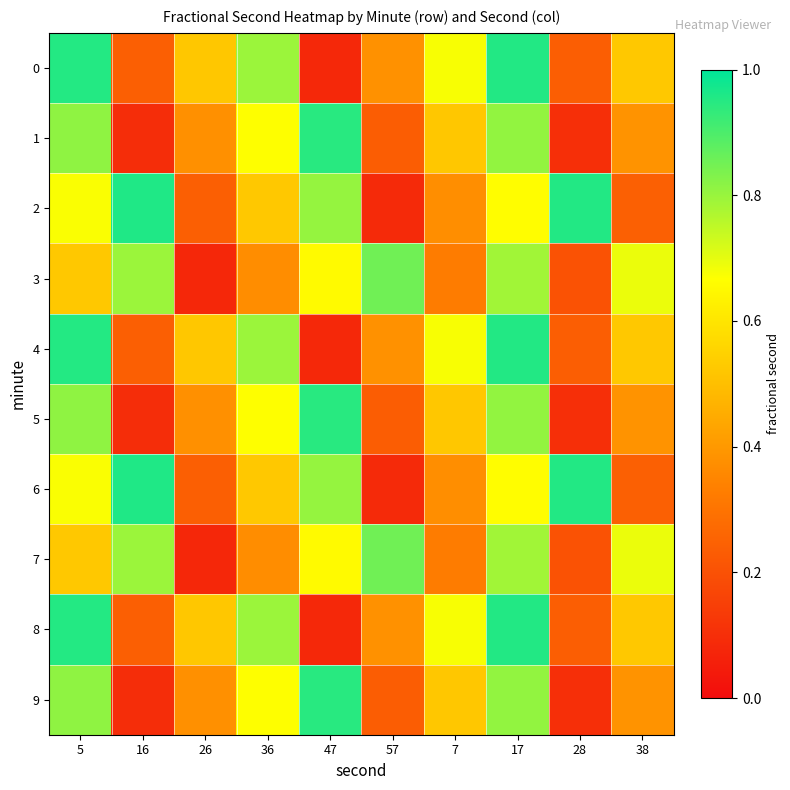

Which series has the largest total across all categories?

2